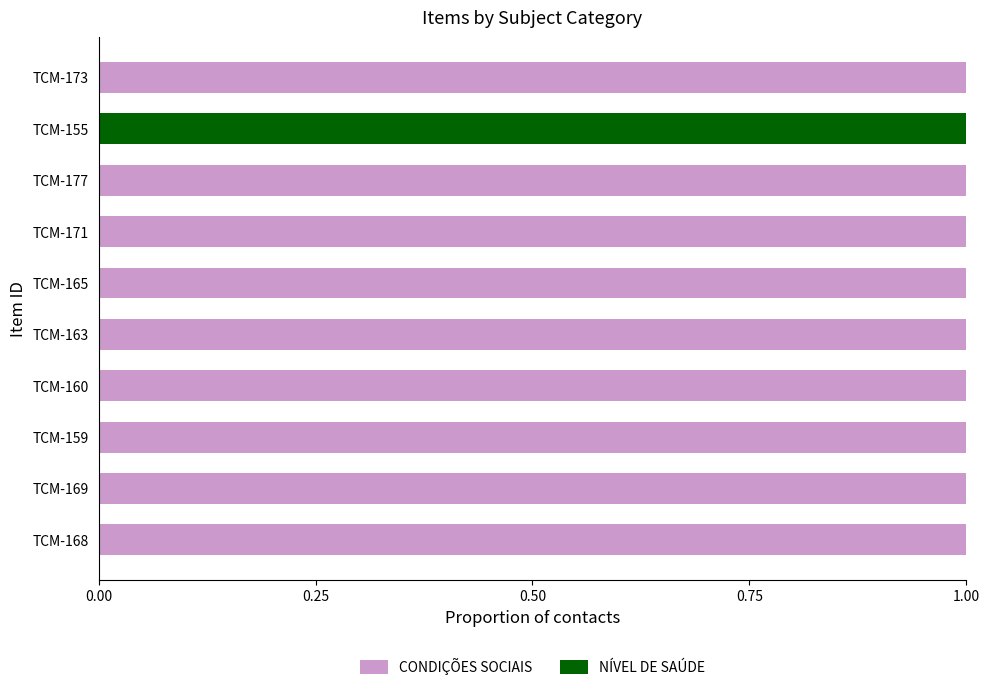

The CONDIÇÕES SOCIAIS series shows 0 at TCM-155. True or false?

True